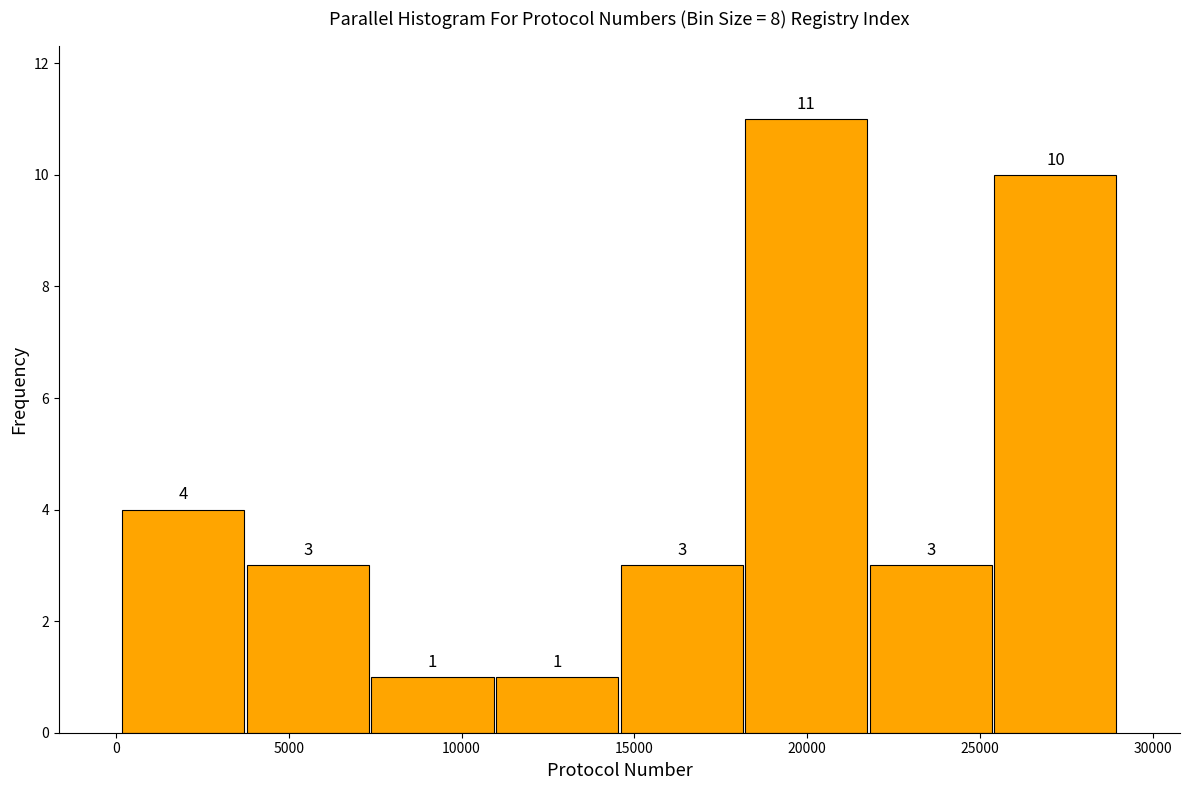

How tall is the bar that spans 4000 to 7500 on the x-axis? The bar edges are not printed on the chart, so give them approximately, as read against the axis.

3